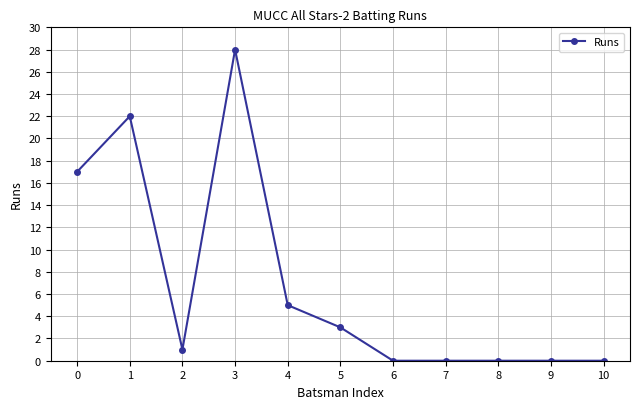

True or false: the data shows 0 at 10.

True